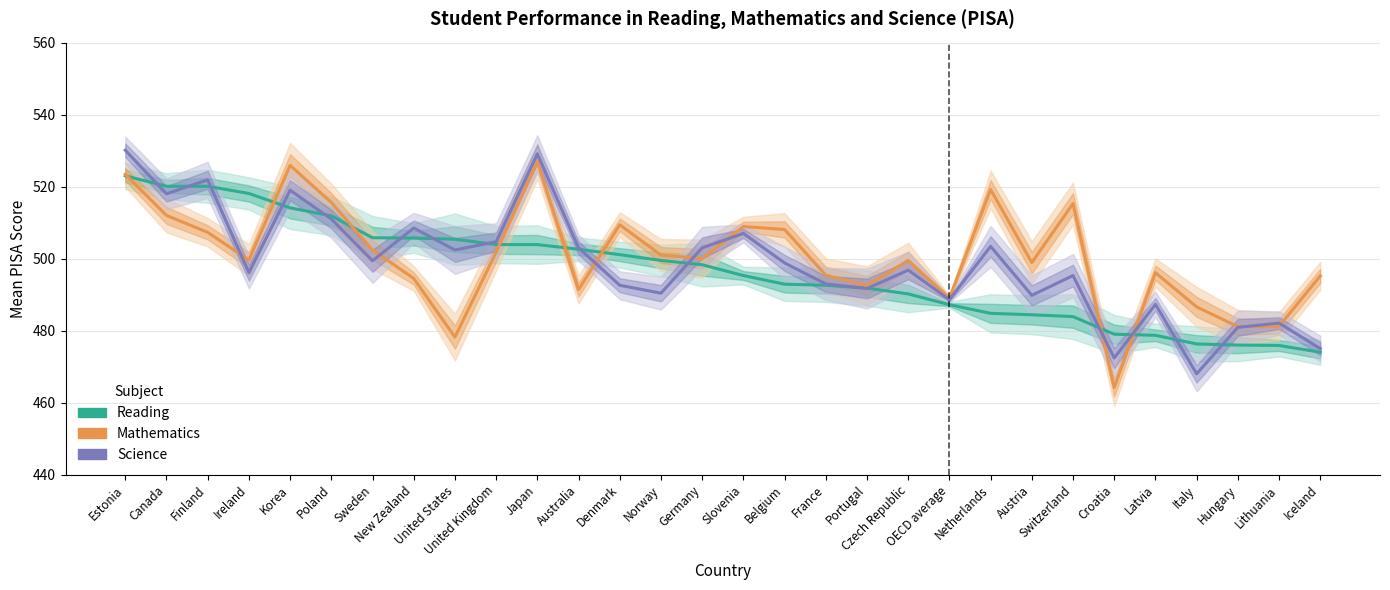

True or false: Mathematics has more than 2 points higher than both neighbors.

True